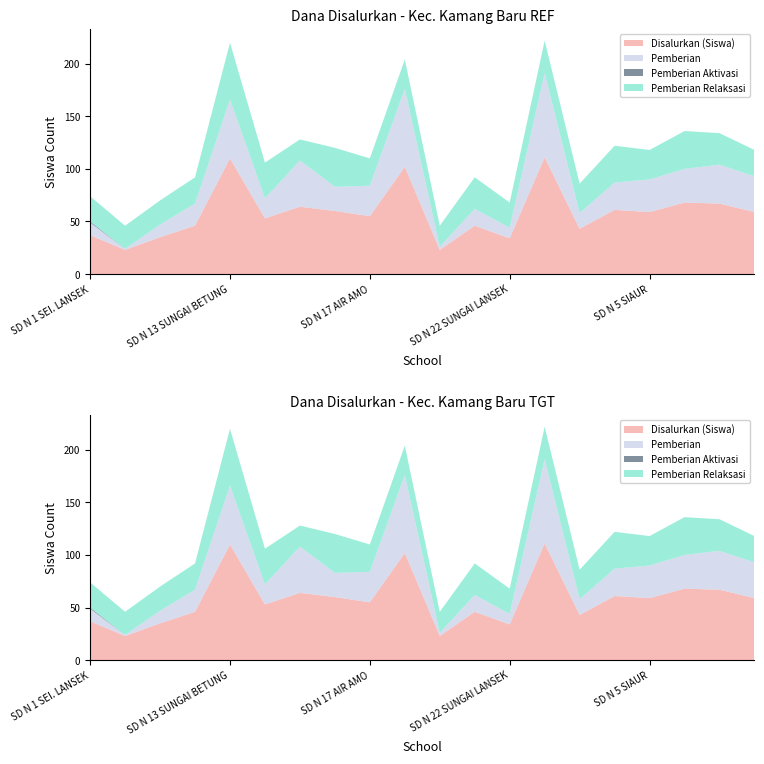

Reading left to right, list all the values displayed in this chart.

Disalurkan (Siswa): 37	23	35	46	110	53	64	60	55	102	23	46	34	111	43	61	59	68	67	59
Pemberian: 12	1	12	21	56	19	44	23	29	74	3	16	10	80	15	26	31	32	37	34
Pemberian Aktivasi: 1	0	0	0	0	0	0	0	0	0	0	0	0	0	0	0	0	0	0	0
Pemberian Relaksasi: 24	22	23	25	54	34	20	37	26	28	20	30	24	31	28	35	28	36	30	25